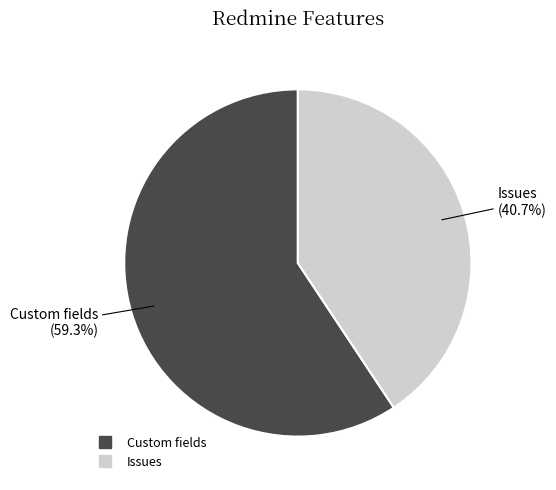

How many segments does this pie chart have?

2